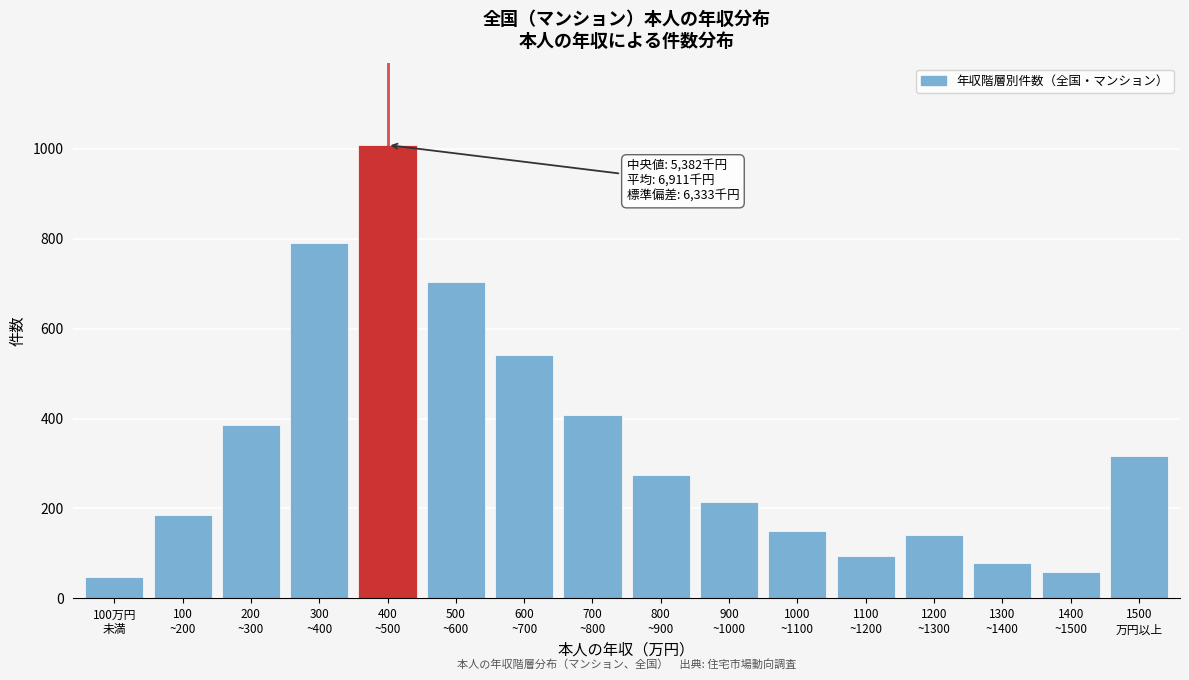

Reading right to left, list all the values displayed in this chart.

317	59	78	141	94	149	215	274	407	542	703	1008	791	385	186	48